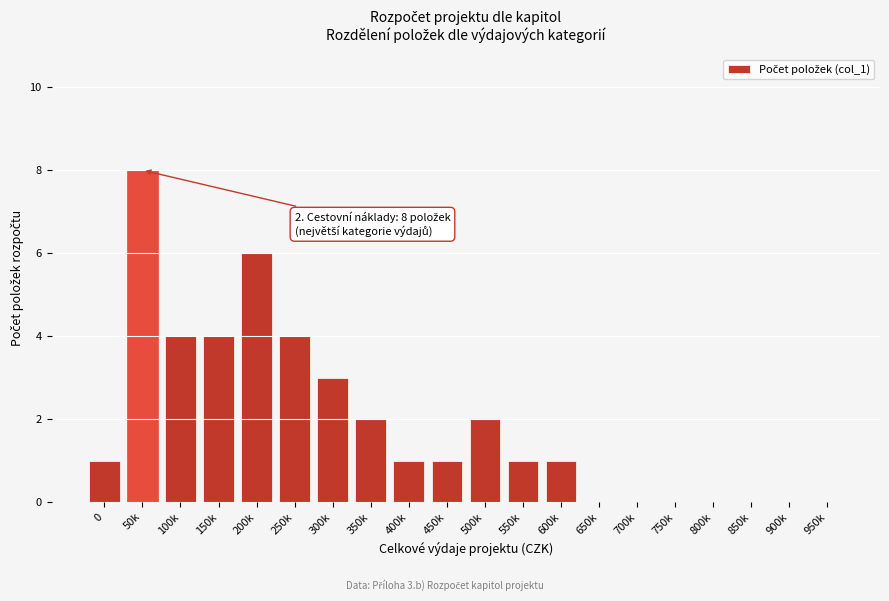

Reading left to right, list all the values displayed in this chart.

0=1	50k=8	100k=4	150k=4	200k=6	250k=4	300k=3	350k=2	400k=1	450k=1	500k=2	550k=1	600k=1	650k=0	700k=0	750k=0	800k=0	850k=0	900k=0	950k=0